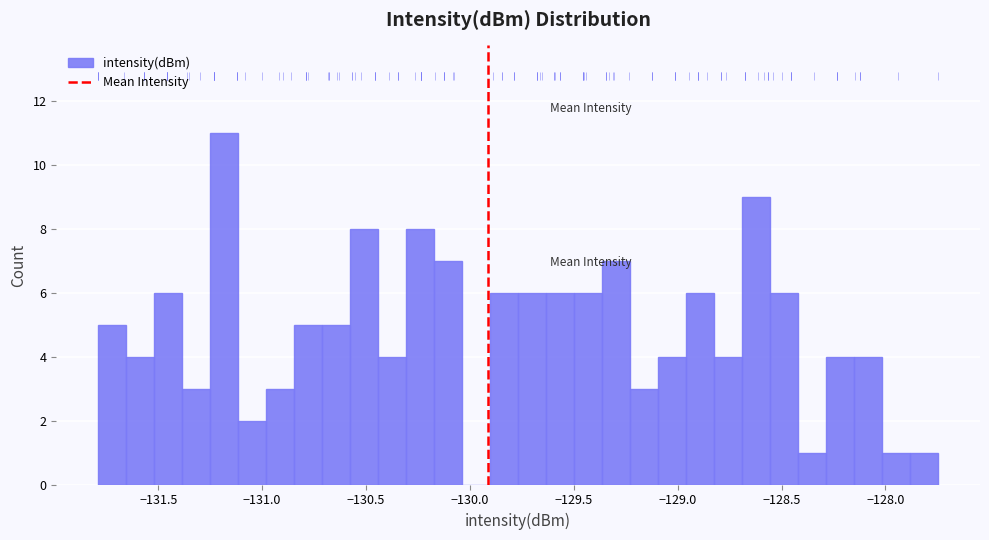

Read against the x-axis, roughly where is the centre of the tallest bar?

-131.20